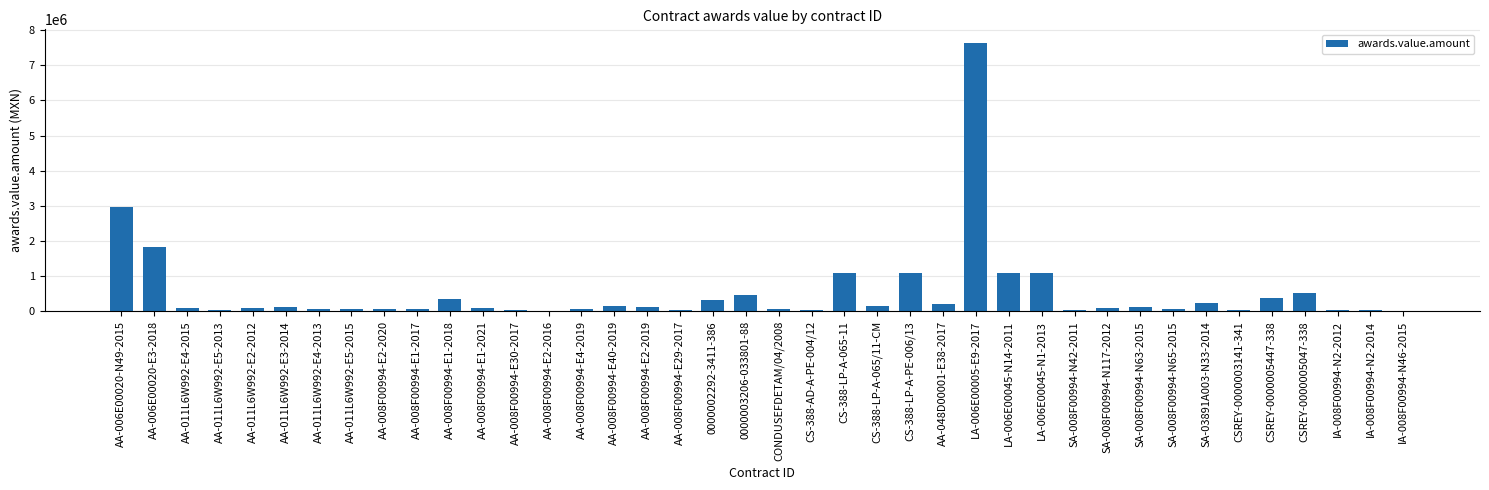

Between AA-008F00994-E1-2018 and CS-388-LP-A-PE-006/13, which is larger?

CS-388-LP-A-PE-006/13